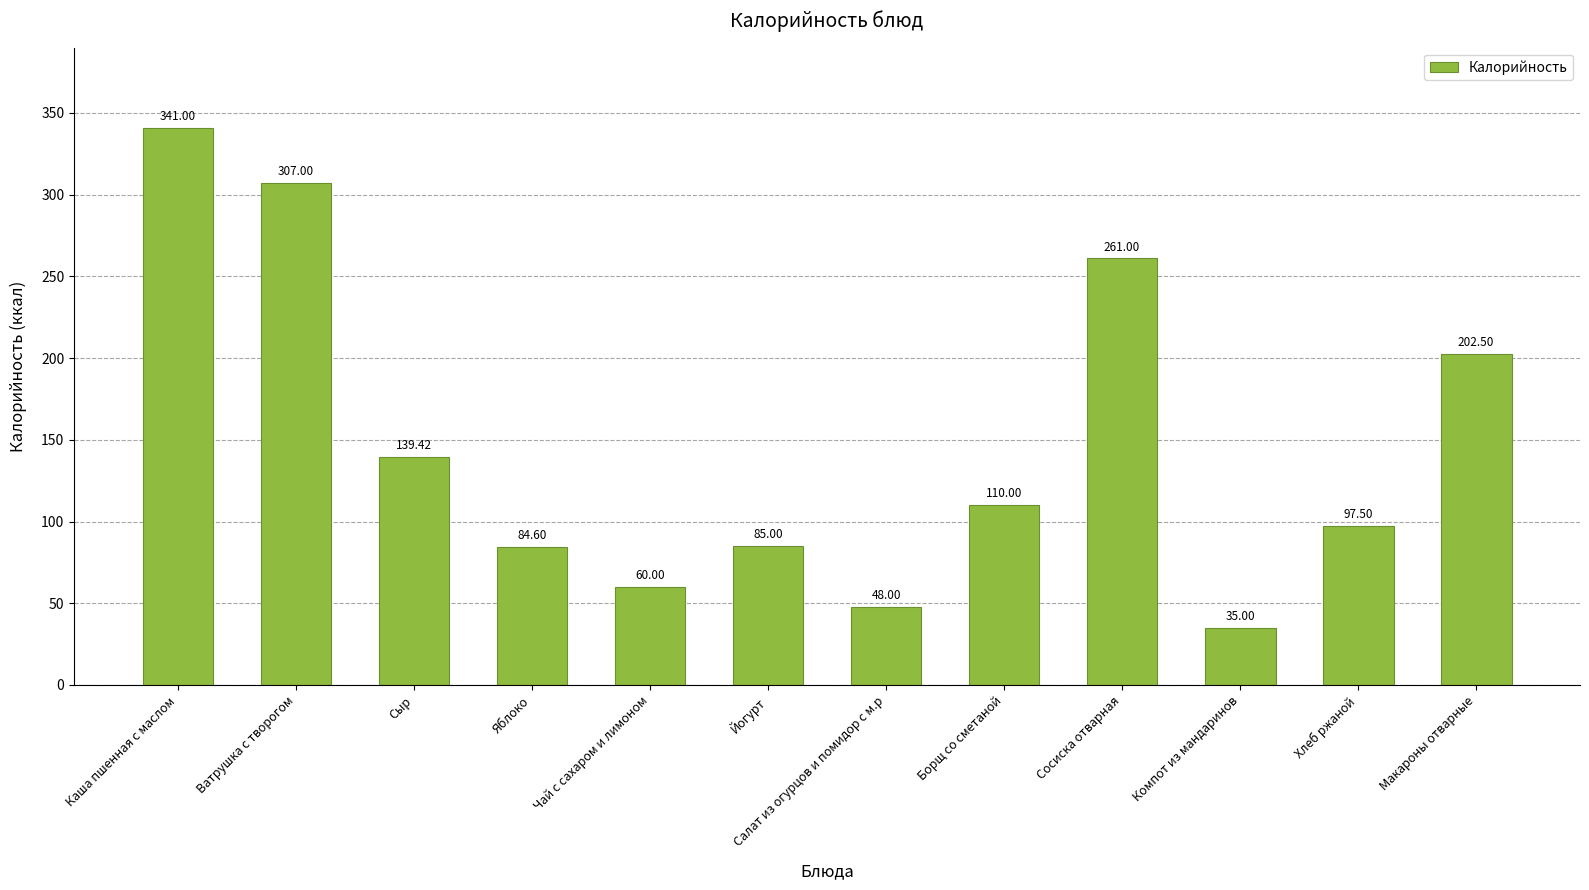

Where does the data first go above 110?

Каша пшенная с маслом